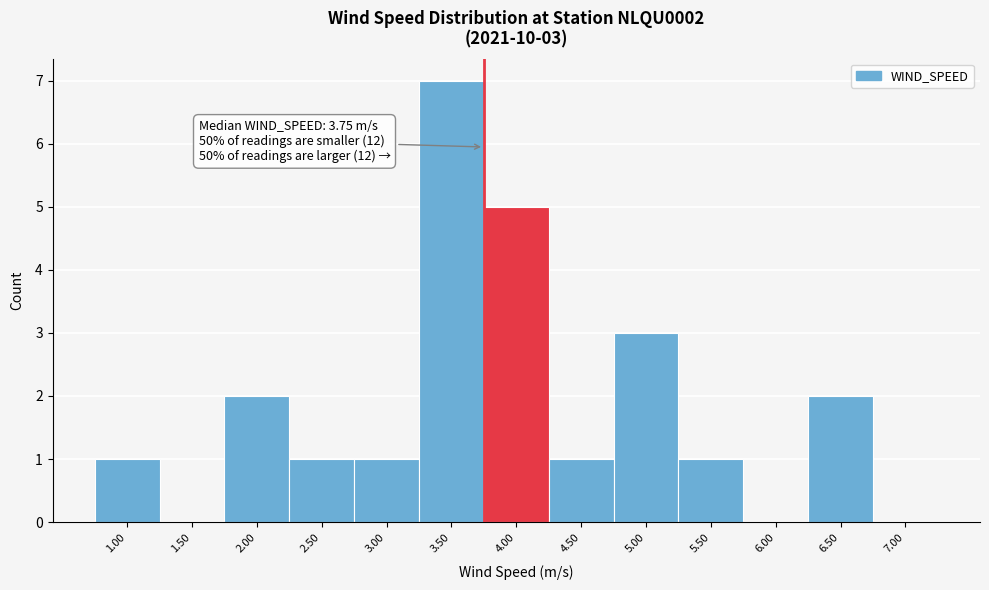

Over which range of the x-axis is the bar tallest?

3.25 to 3.75